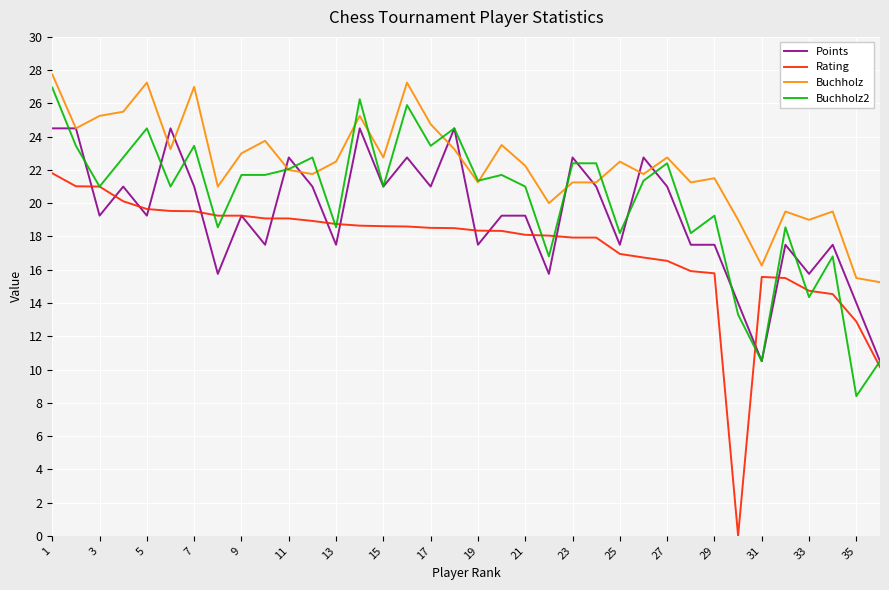

Does the chart have visible grid lines?

Yes